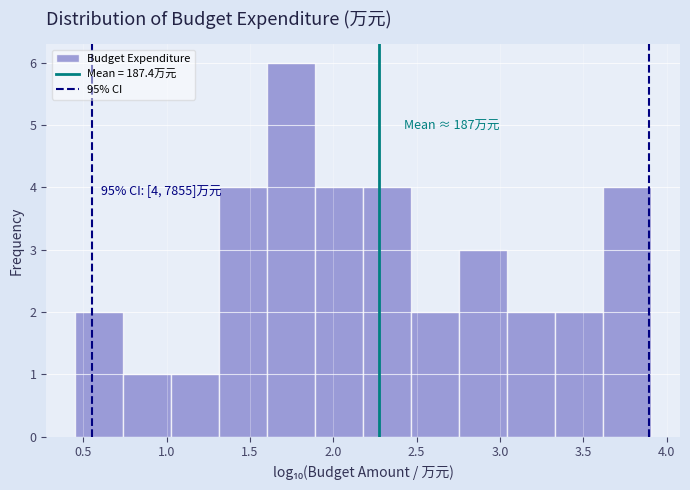

Which range on the x-axis has the tallest bar?

1.60 to 1.90